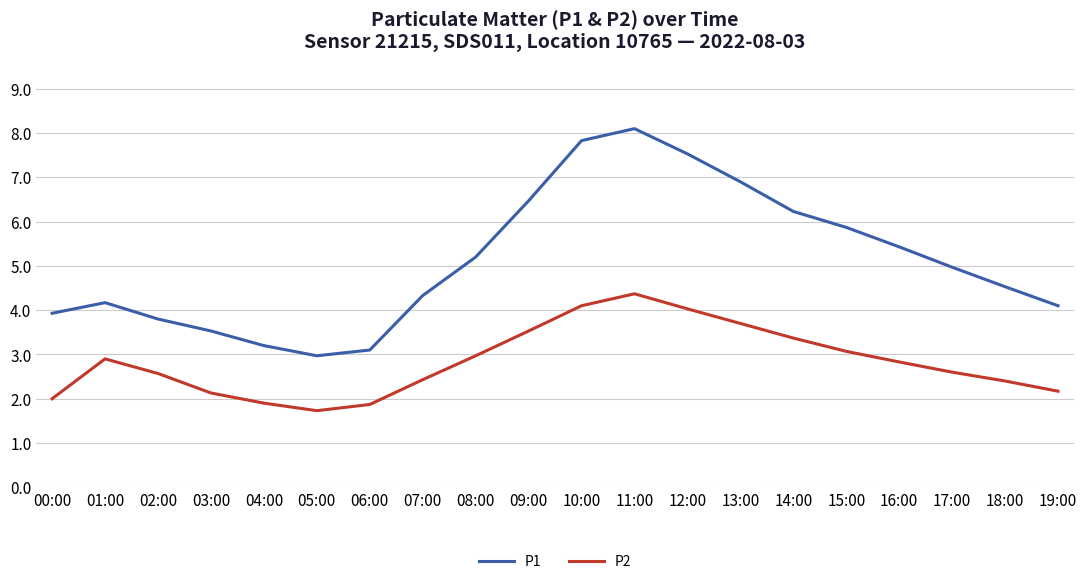

What position from the right is 09:00?

11